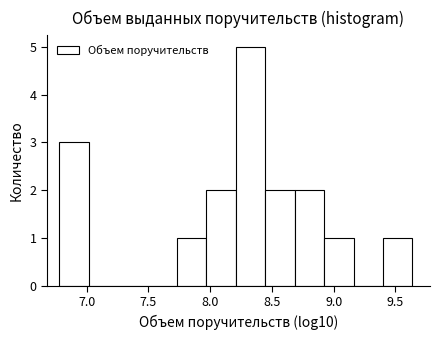

Which range on the x-axis has the tallest bar?

8.20 to 8.45